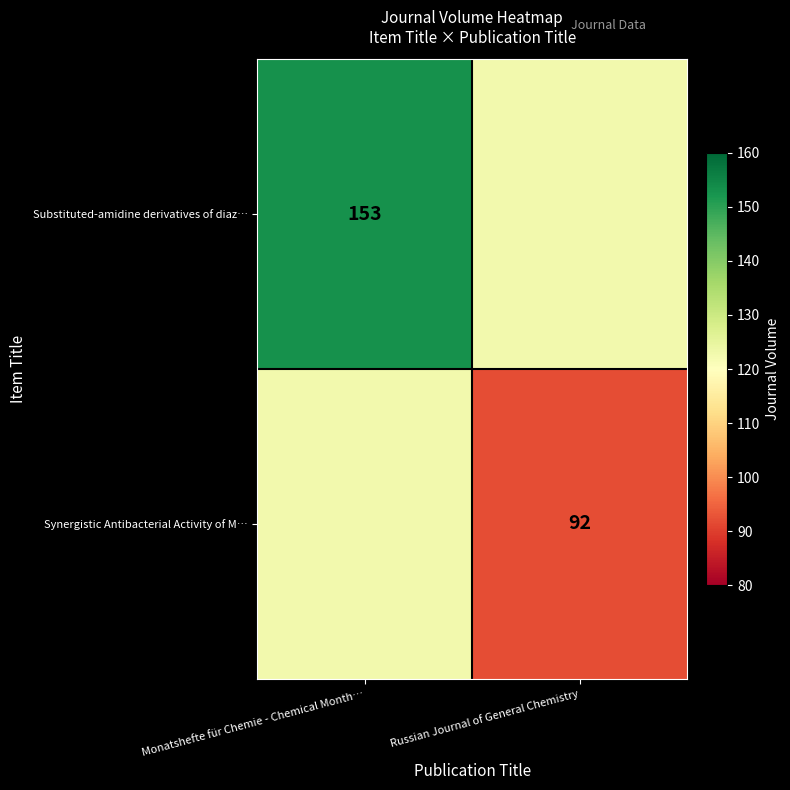

Is the value of Synergistic Antibacterial Activity of M… at Russian Journal of General Chemistry greater than the value of Substituted-amidine derivatives of diaz… at Monatshefte für Chemie - Chemical Month…?

No